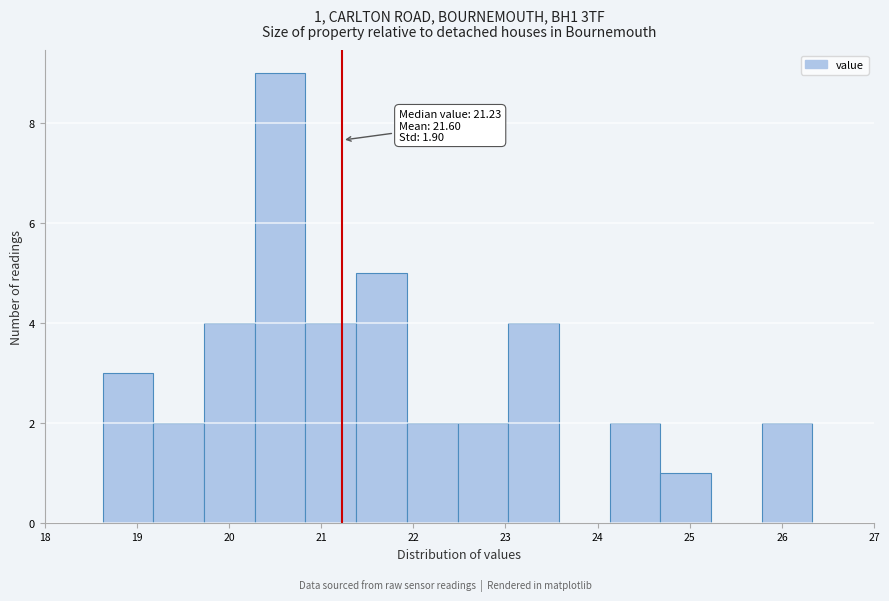

Over which range of the x-axis is the bar tallest?

20.28 to 20.83